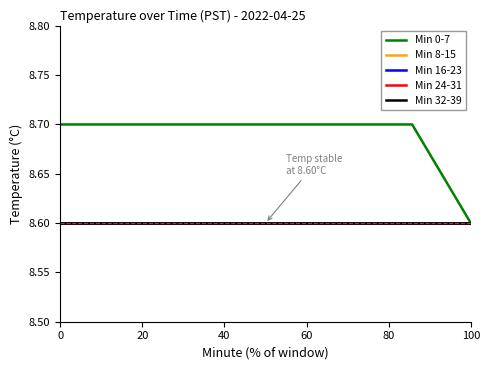

Does the chart have visible grid lines?

No